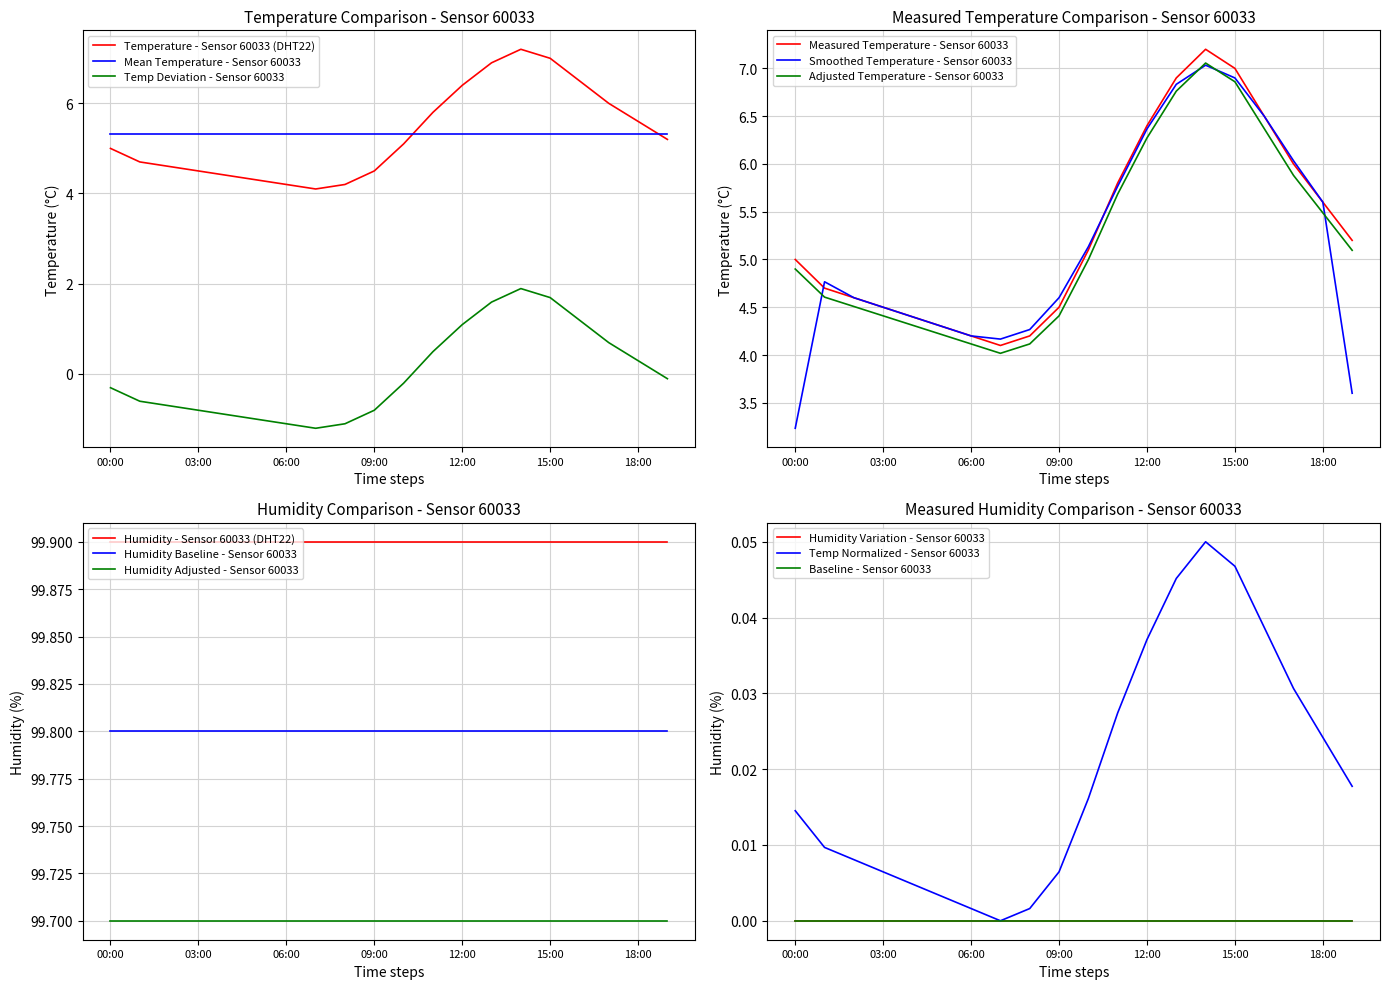

What is the label of the 11th point from the right?

09:00